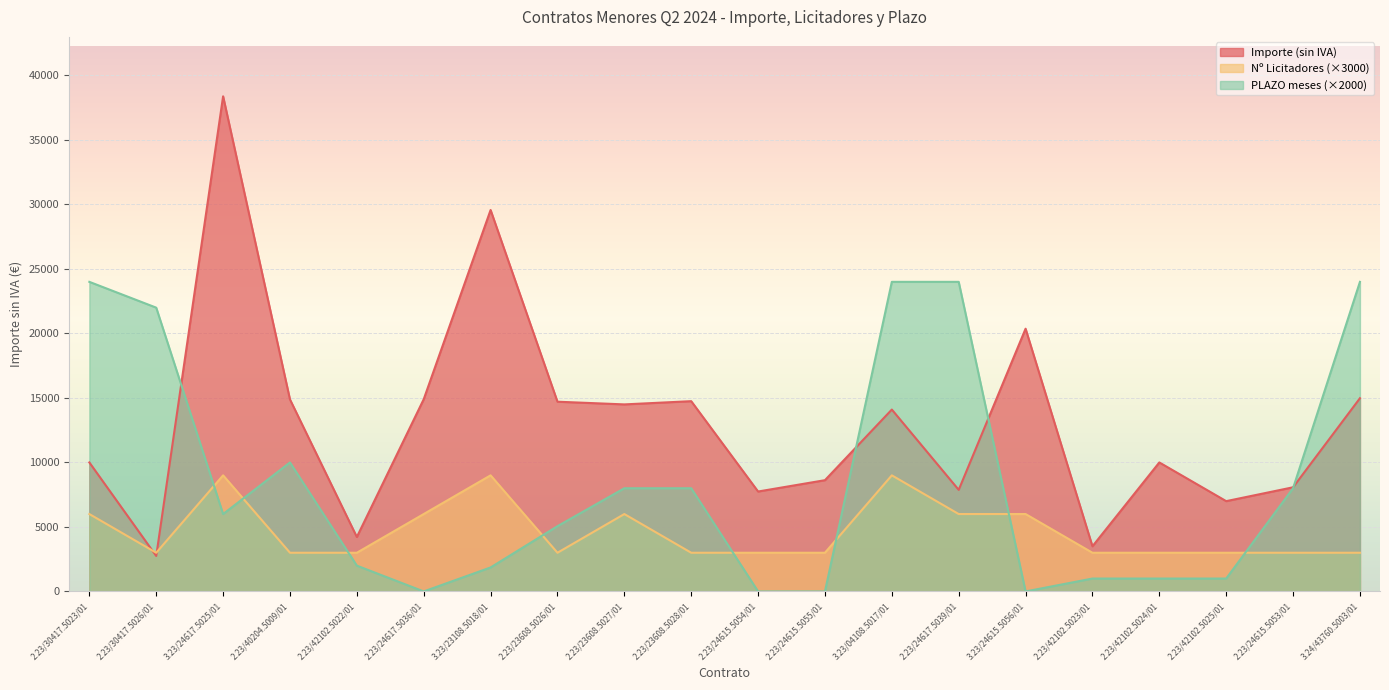

How many series are shown in this chart?

3